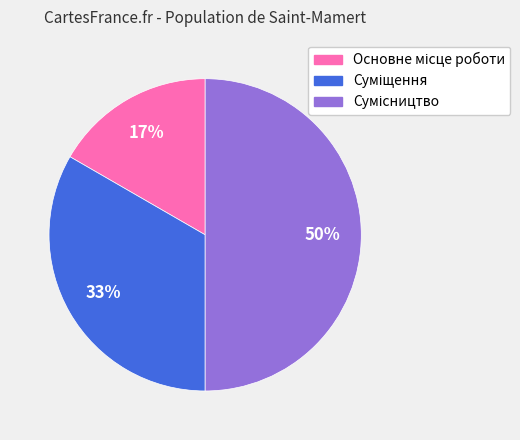

To the nearest percent, what is the average slice percentage?

33%